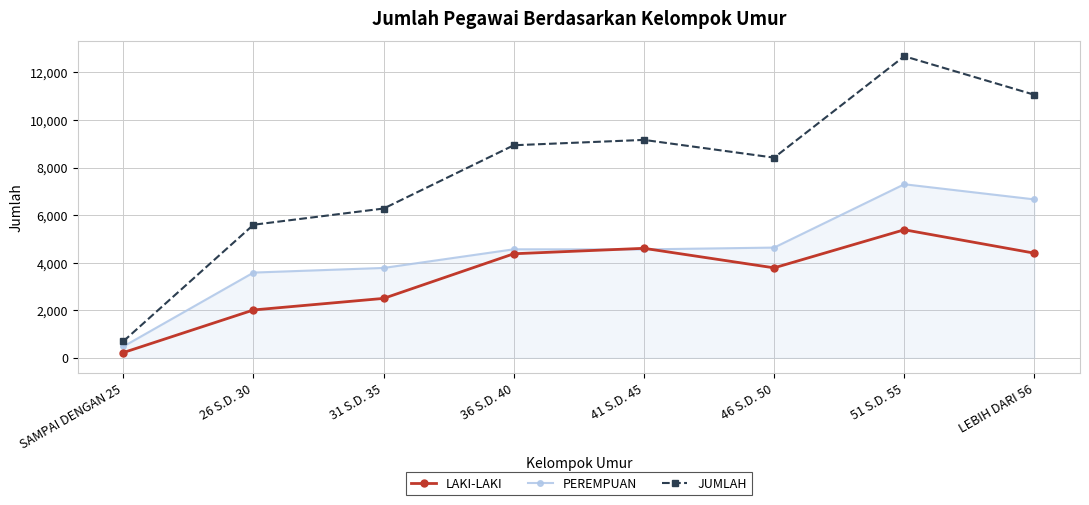

List the series in order of their peak value, lowest first.

LAKI-LAKI, PEREMPUAN, JUMLAH